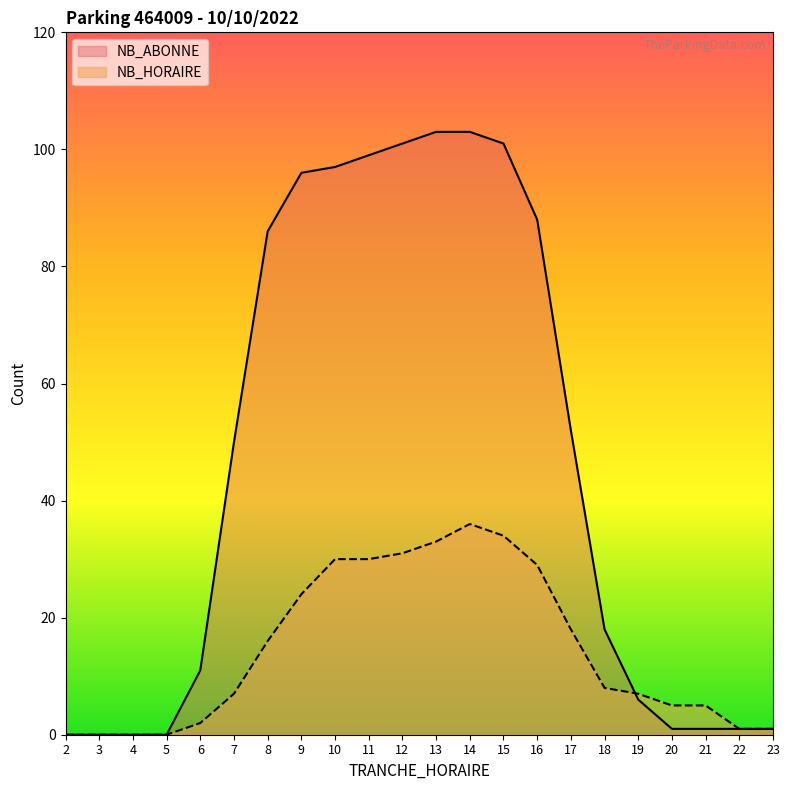

How many values in the NB_ABONNE series are below 50?

11